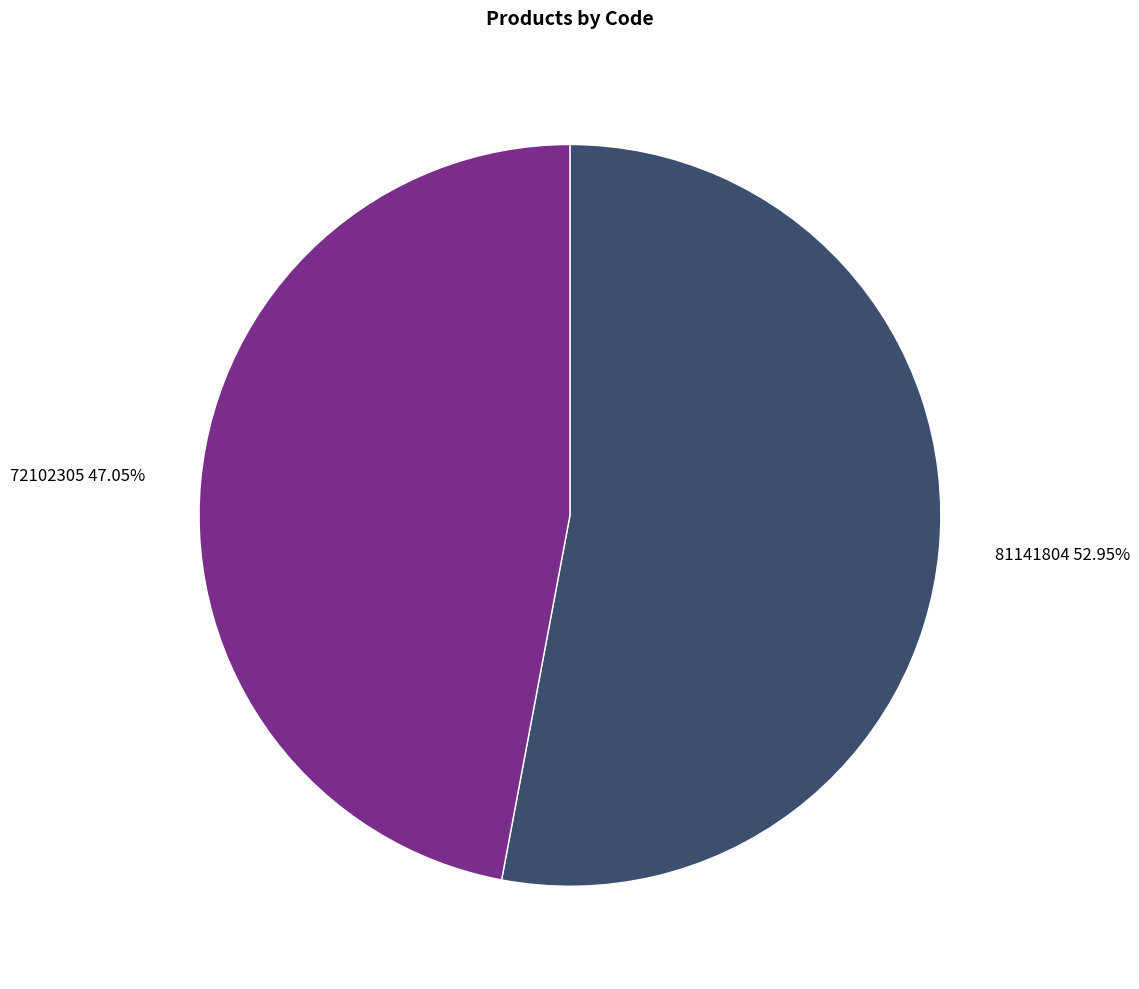

What percentage is the 81141804 slice, to the nearest percent?

53%